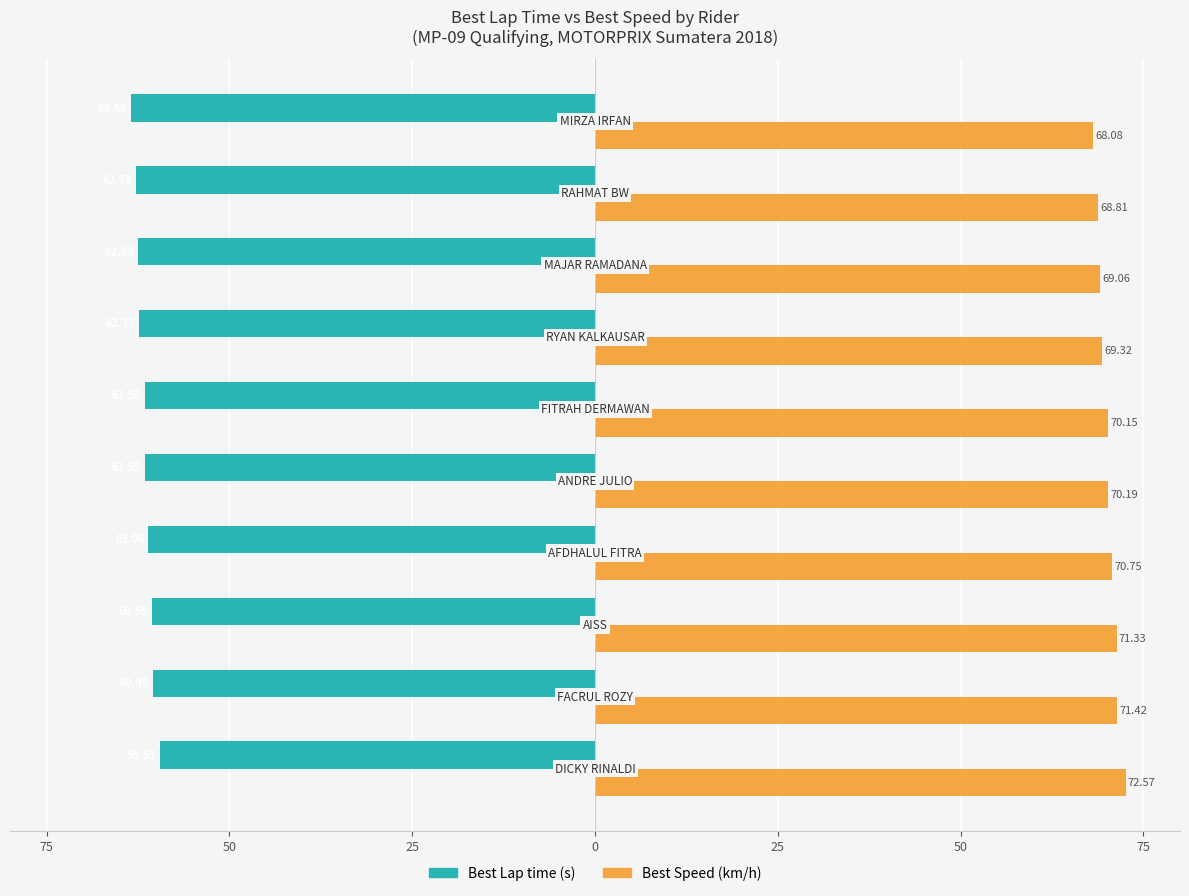

True or false: Best Speed has a value of 46.2 at 75.

False